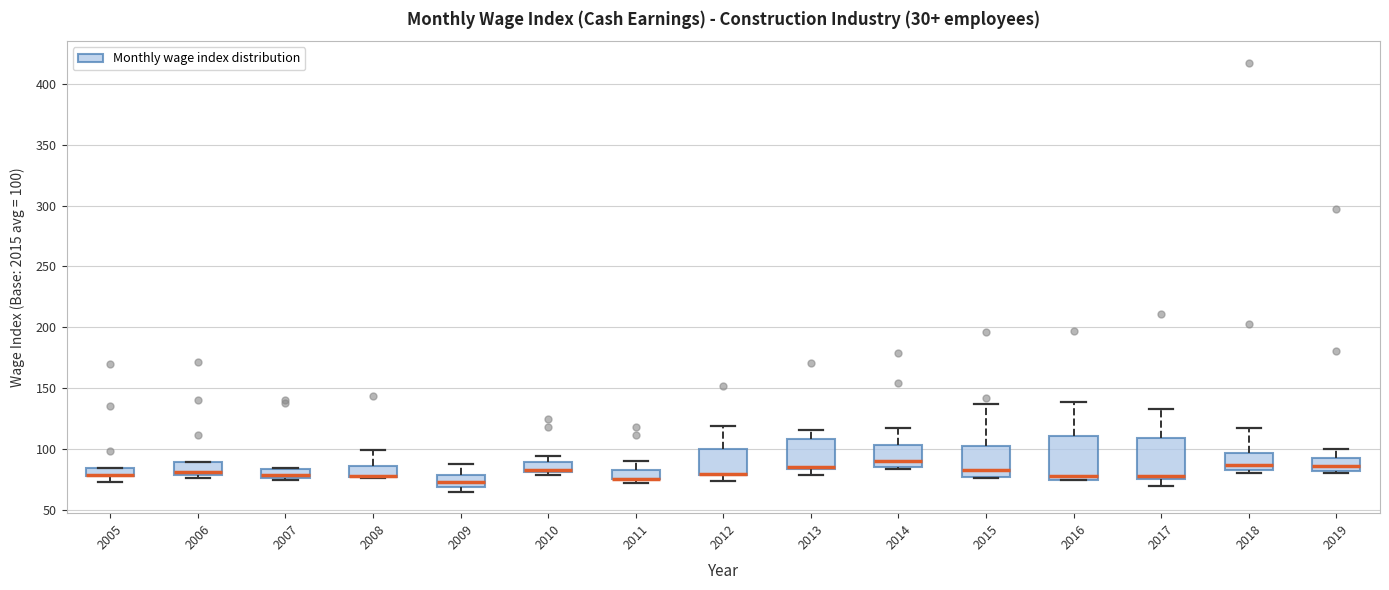

Where does the upper whisker of the box at x = 2019 end on the y-axis? The values are not printed on the chart, so give them approximately, as read against the axis.

100